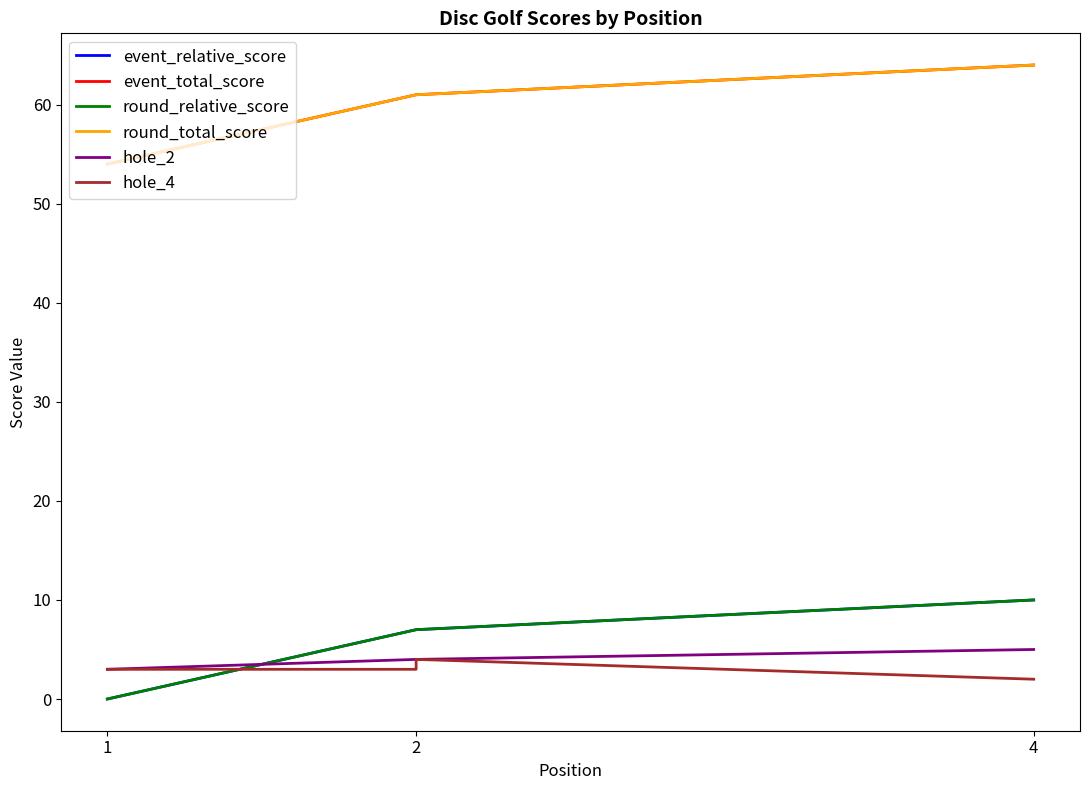

Is this an area chart (filled region under the line)?

No